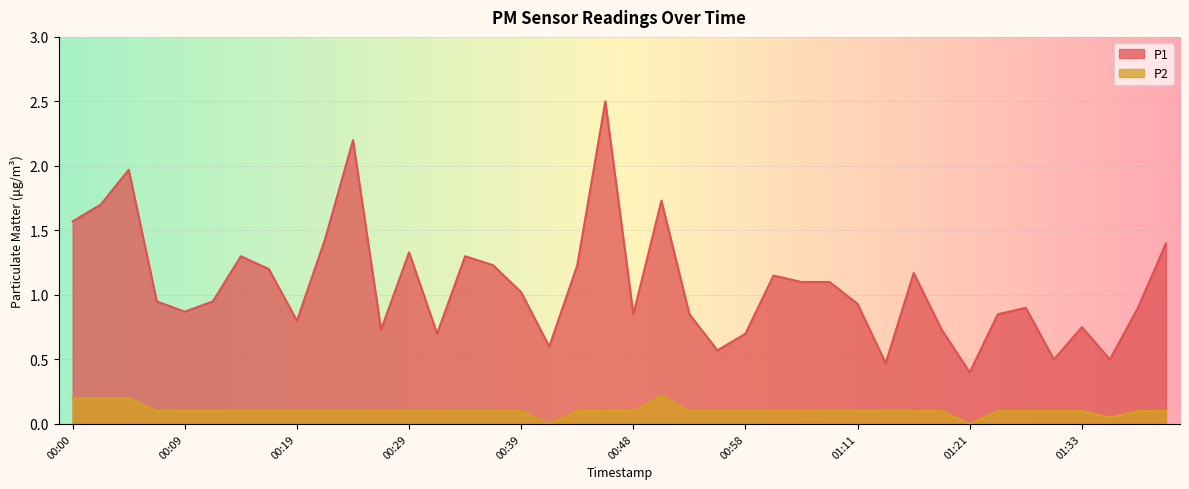

What is the lowest value of the P1 series?

0.4